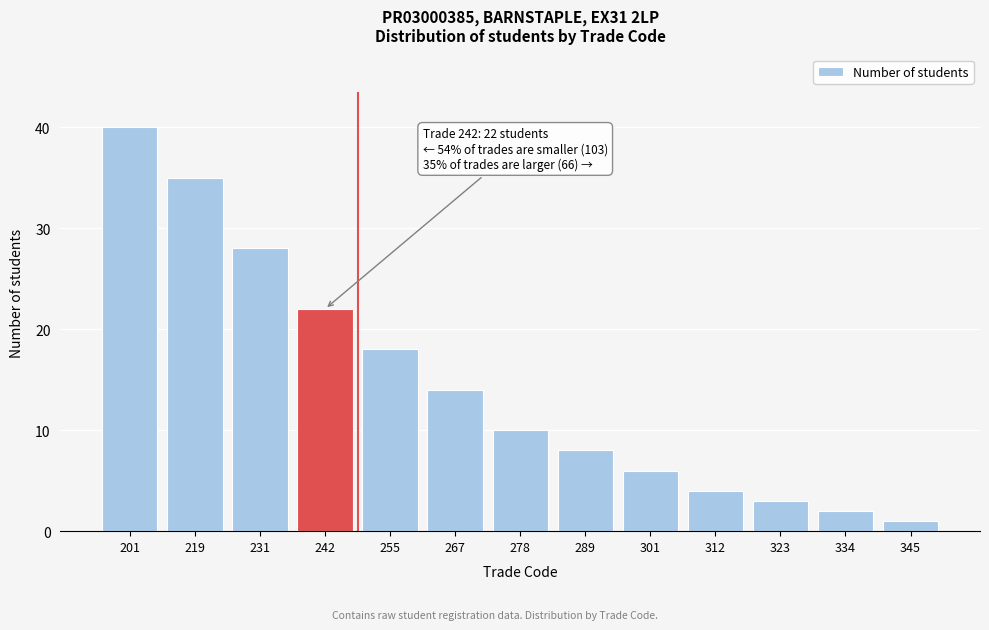

Reading left to right, transcribe all the data shown in this chart.

201=40	219=35	231=28	242=22	255=18	267=14	278=10	289=8	301=6	312=4	323=3	334=2	345=1